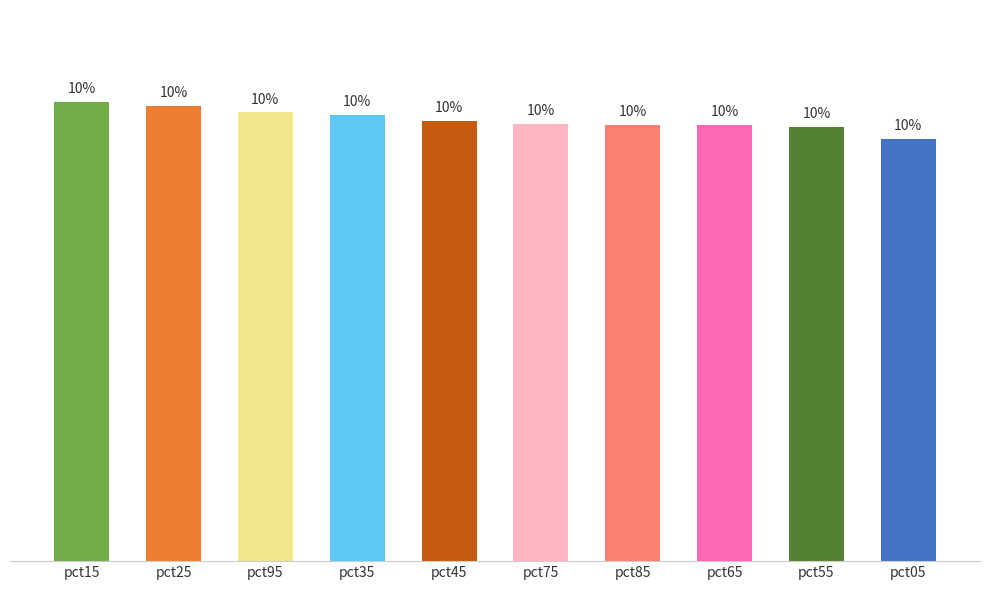

Are the bars horizontal?

No